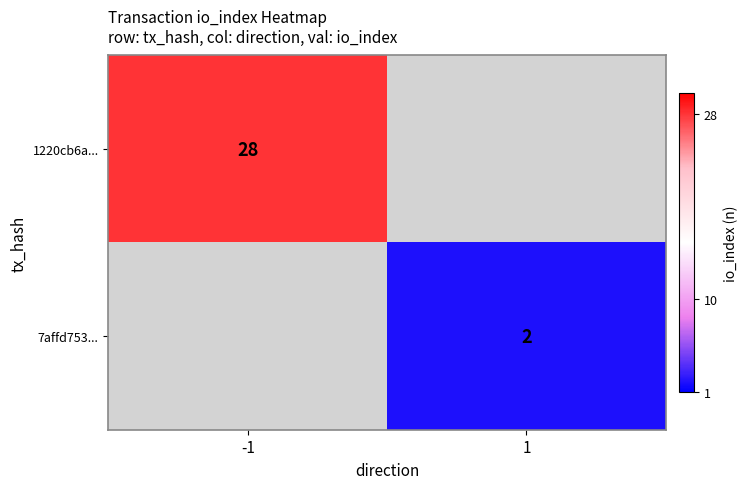

The value of 7affd753... at 1 is 3. True or false?

False